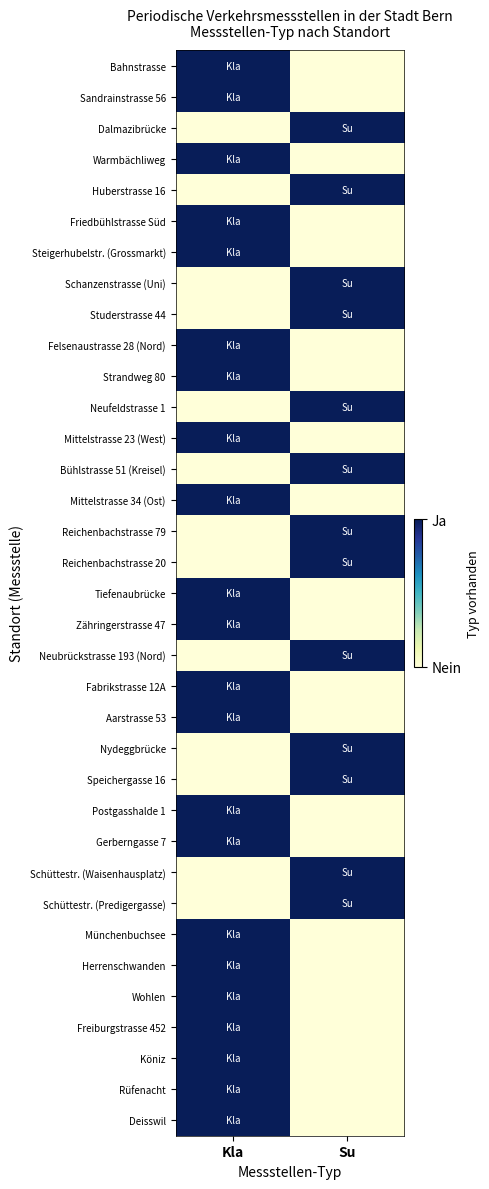

Which label corresponds to the largest value in the chart?

Kla